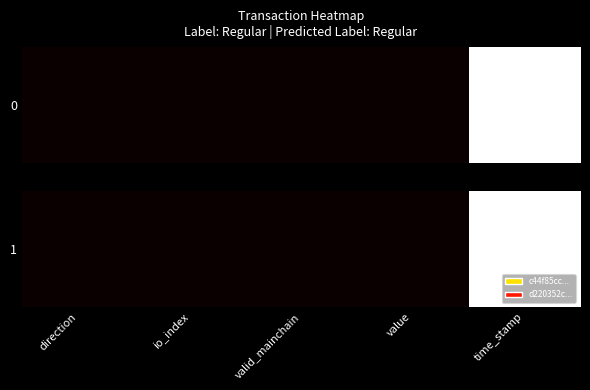

How many positive values are there?

4